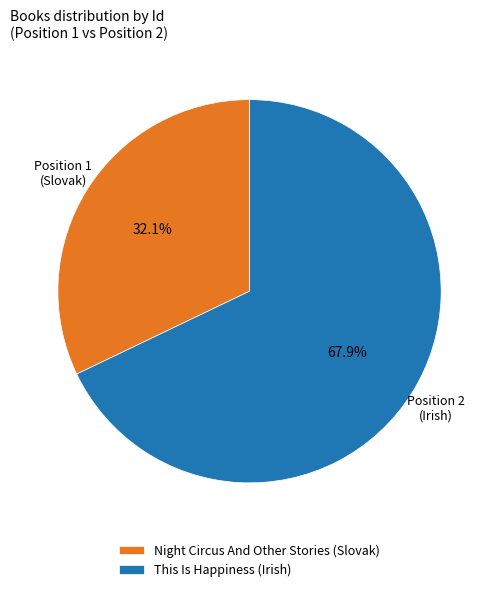

How many slices are in this pie chart?

2